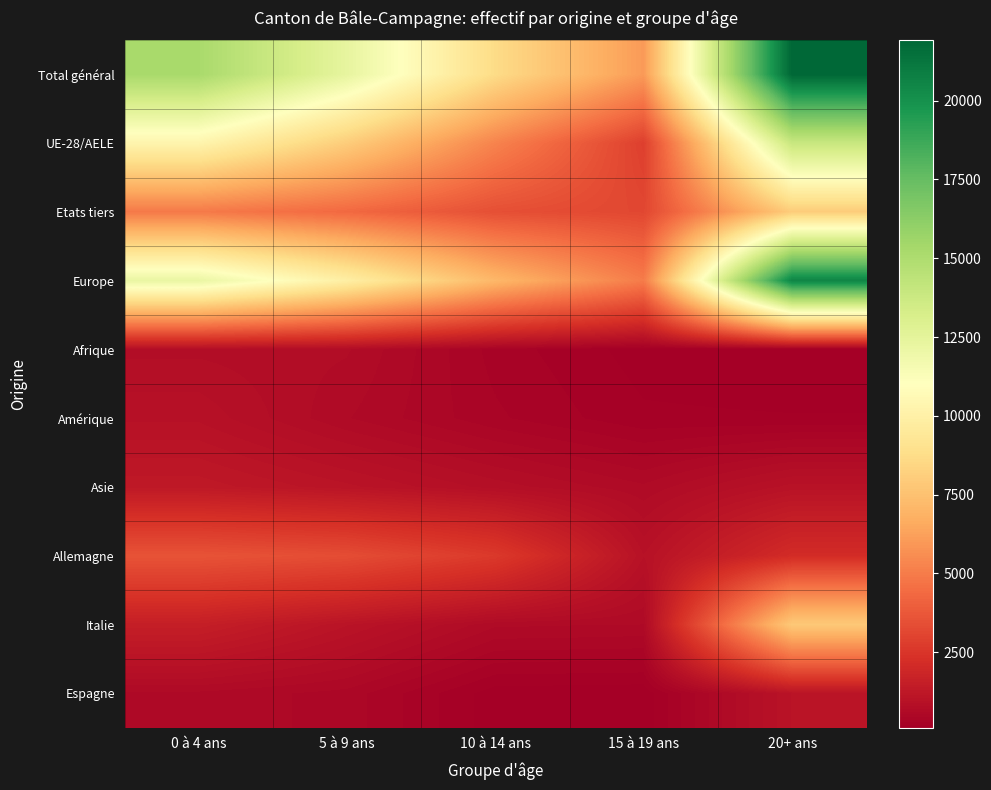

Reading right to left, what are all the values shown in this chart?

Total général: 20+ ans=21915	15 à 19 ans=6023	10 à 14 ans=8688	5 à 9 ans=12352	0 à 4 ans=15221
UE-28/AELE: 20+ ans=13915	15 à 19 ans=2874	10 à 14 ans=5250	5 à 9 ans=8010	0 à 4 ans=10290
Etats tiers: 20+ ans=8000	15 à 19 ans=3149	10 à 14 ans=3438	5 à 9 ans=4342	0 à 4 ans=4931
Europe: 20+ ans=20589	15 à 19 ans=4991	10 à 14 ans=7100	5 à 9 ans=9892	0 à 4 ans=12180
Afrique: 20+ ans=110	15 à 19 ans=153	10 à 14 ans=329	5 à 9 ans=717	0 à 4 ans=768
Amérique: 20+ ans=202	15 à 19 ans=211	10 à 14 ans=383	5 à 9 ans=628	0 à 4 ans=944
Asie: 20+ ans=998	15 à 19 ans=639	10 à 14 ans=840	5 à 9 ans=1071	0 à 4 ans=1269
Allemagne: 20+ ans=2115	15 à 19 ans=964	10 à 14 ans=2661	5 à 9 ans=3358	0 à 4 ans=3586
Italie: 20+ ans=7864	15 à 19 ans=619	10 à 14 ans=639	5 à 9 ans=1056	0 à 4 ans=1525
Espagne: 20+ ans=1055	15 à 19 ans=131	10 à 14 ans=145	5 à 9 ans=500	0 à 4 ans=597